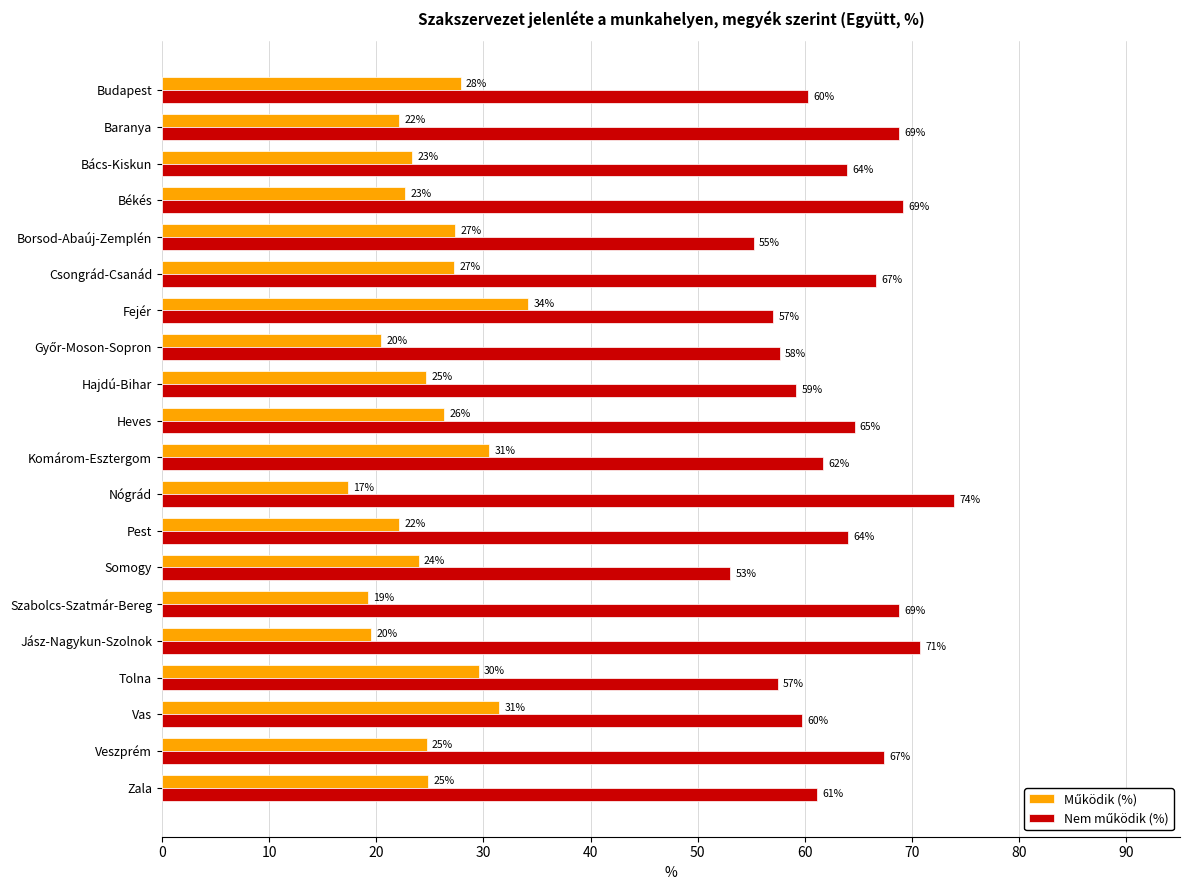

Reading right to left, extract all data points from this chart.

Működik (%): 24.8	24.7	31.4	29.6	19.6	19.2	23.9	22.2	17.3	30.6	26.3	24.6	20.4	34.2	27.3	27.4	22.7	23.3	22.2	27.9
Nem működik (%): 61.1	67.4	59.7	57.5	70.8	68.8	53.0	64.0	73.9	61.7	64.6	59.2	57.7	57.1	66.7	55.2	69.2	63.9	68.8	60.3